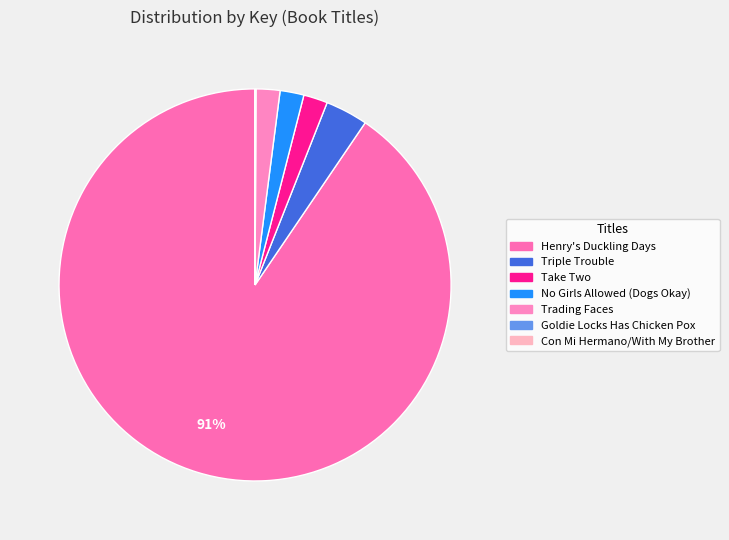

Is it true that Con Mi Hermano/With My Brother is 0% of the pie?

True